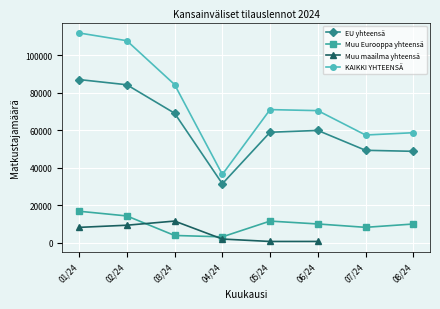

Is the value of EU yhteensä at 01/24 greater than the value of KAIKKI YHTEENSÄ at 02/24?

No